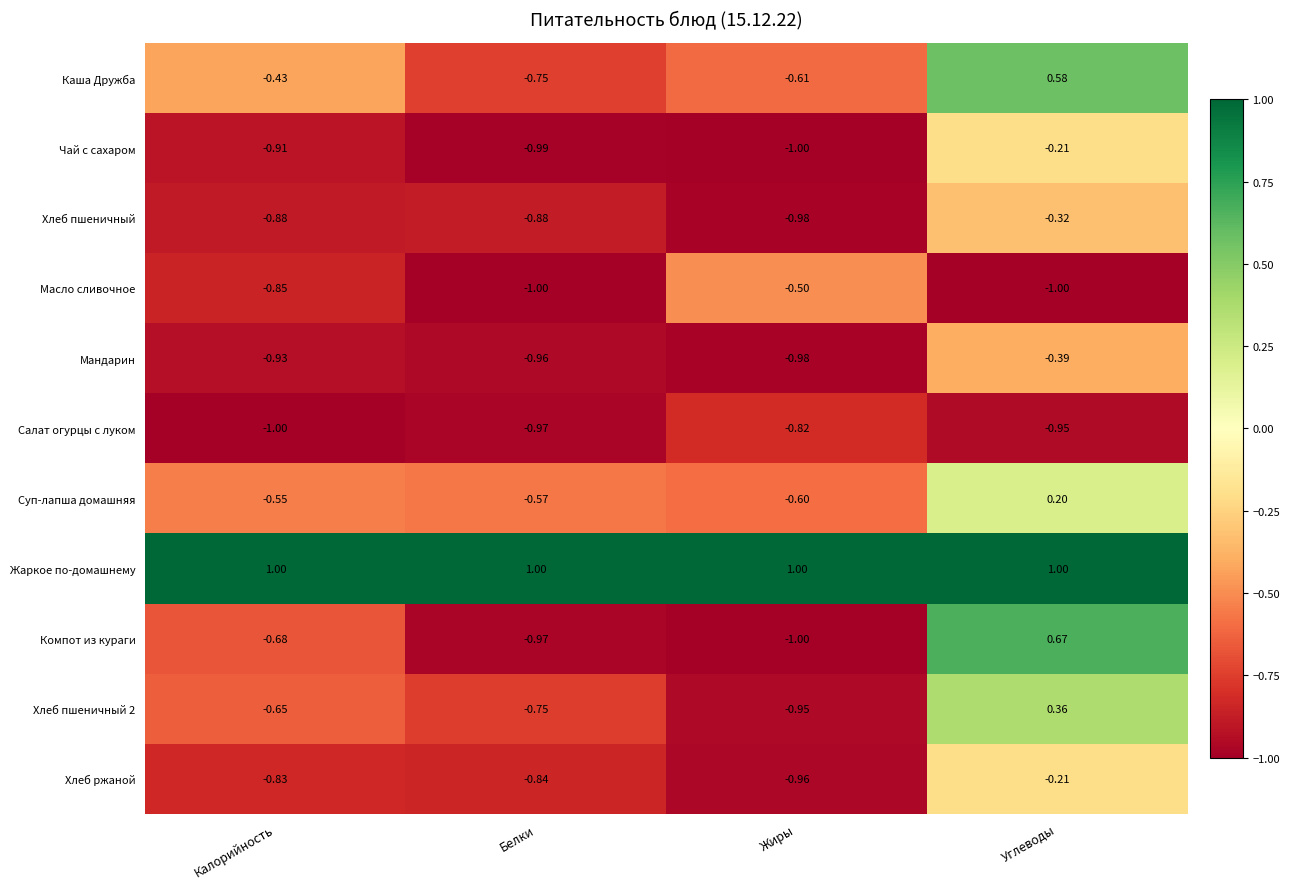

At which label is Мандарин closest to 0?

Углеводы